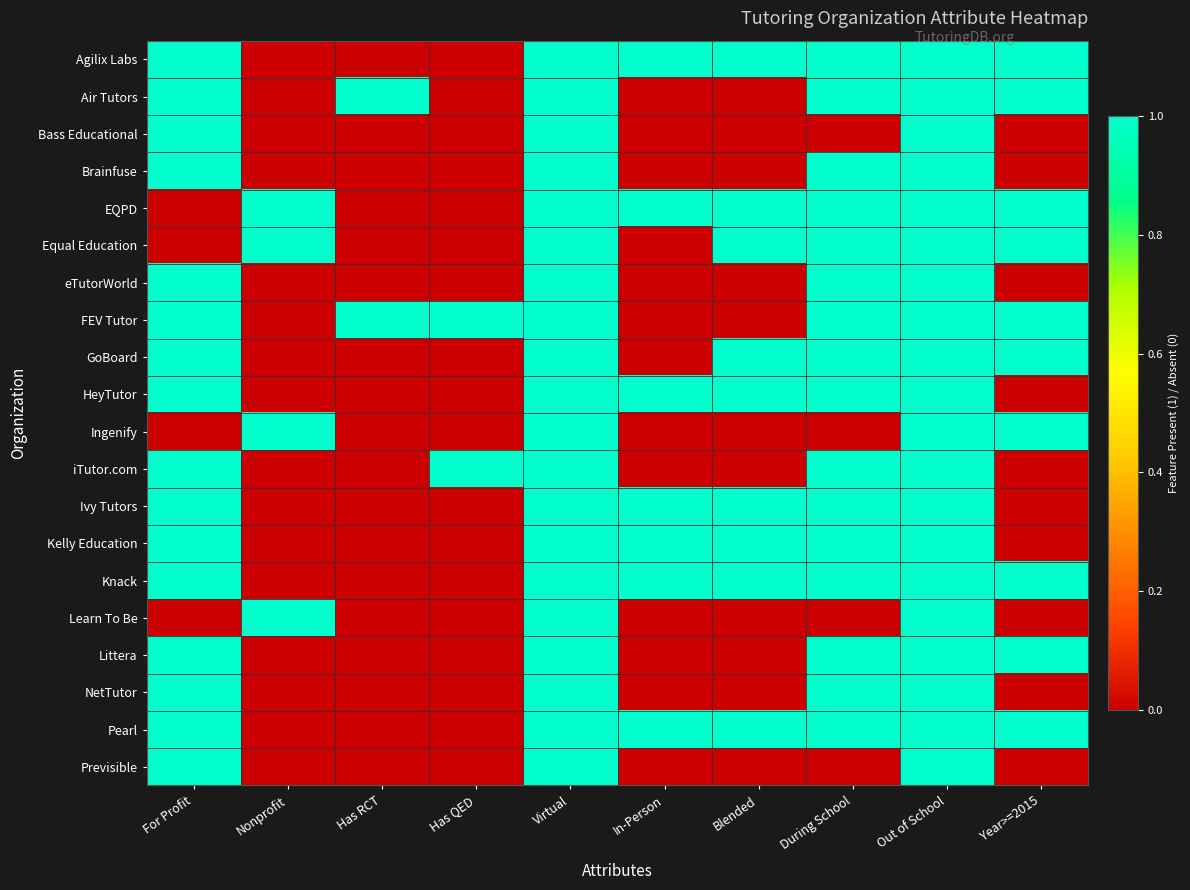

How many series are shown in this chart?

20